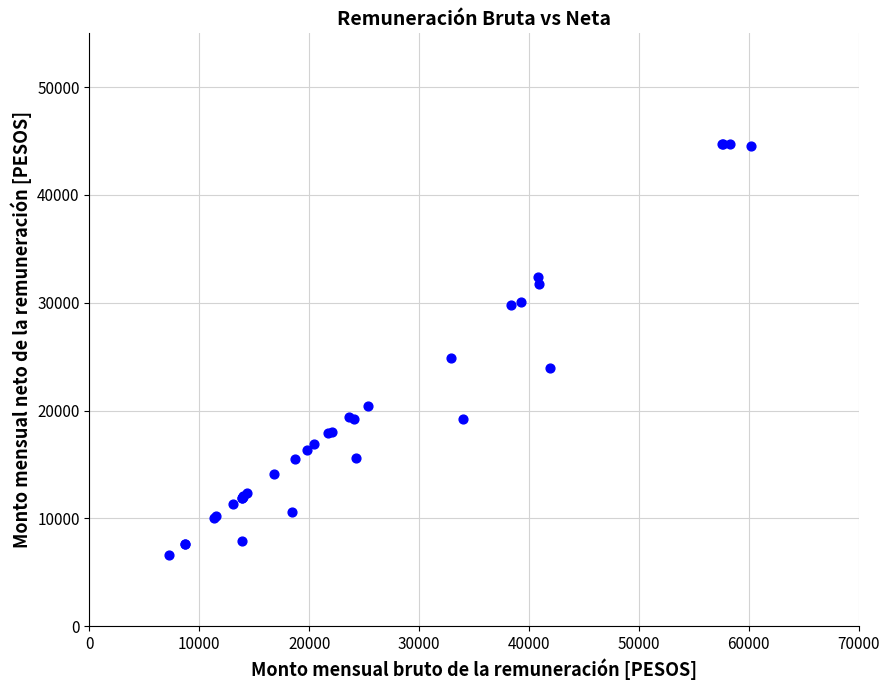

What Y value in the scatter plot is closest to 25677?

24850.4